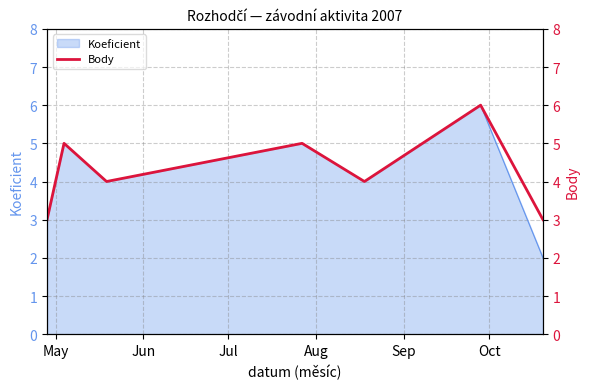

Which category has the highest value across all series?

Oct